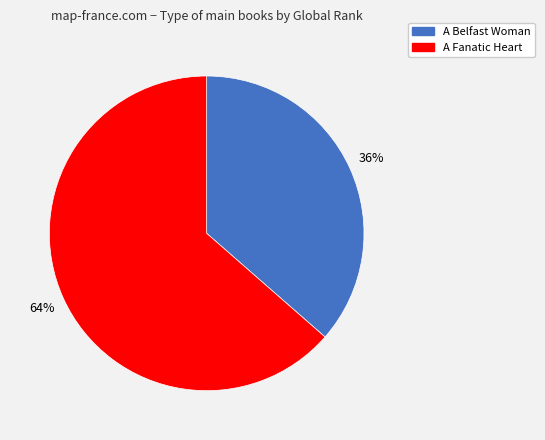

Rank the categories by value from highest to lowest.

A Fanatic Heart, A Belfast Woman